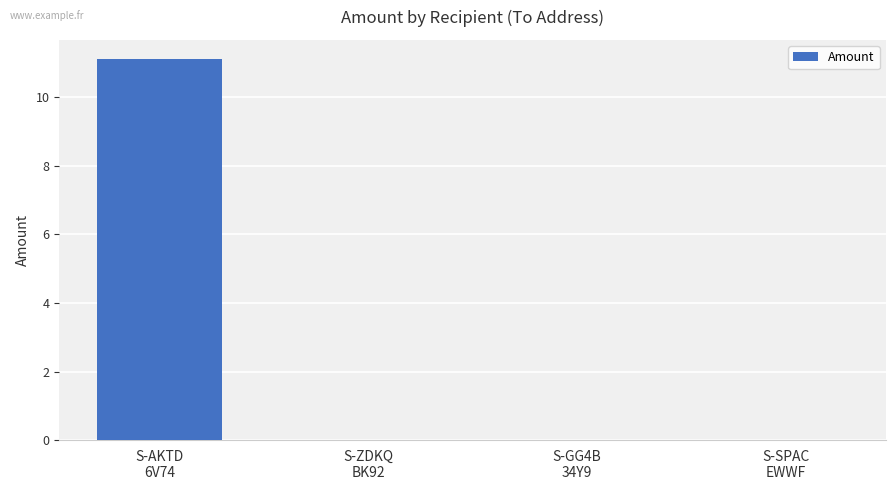

What is the sum of all values?

11.1